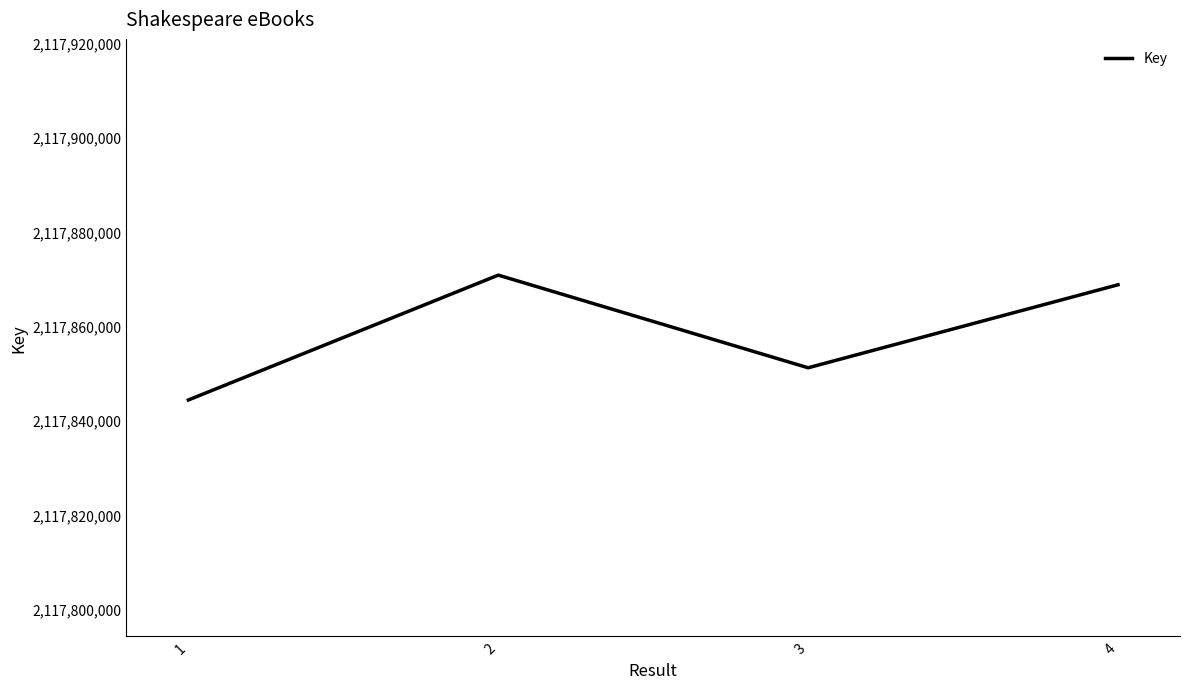

List the labels in order of value, largest first.

2, 4, 3, 1